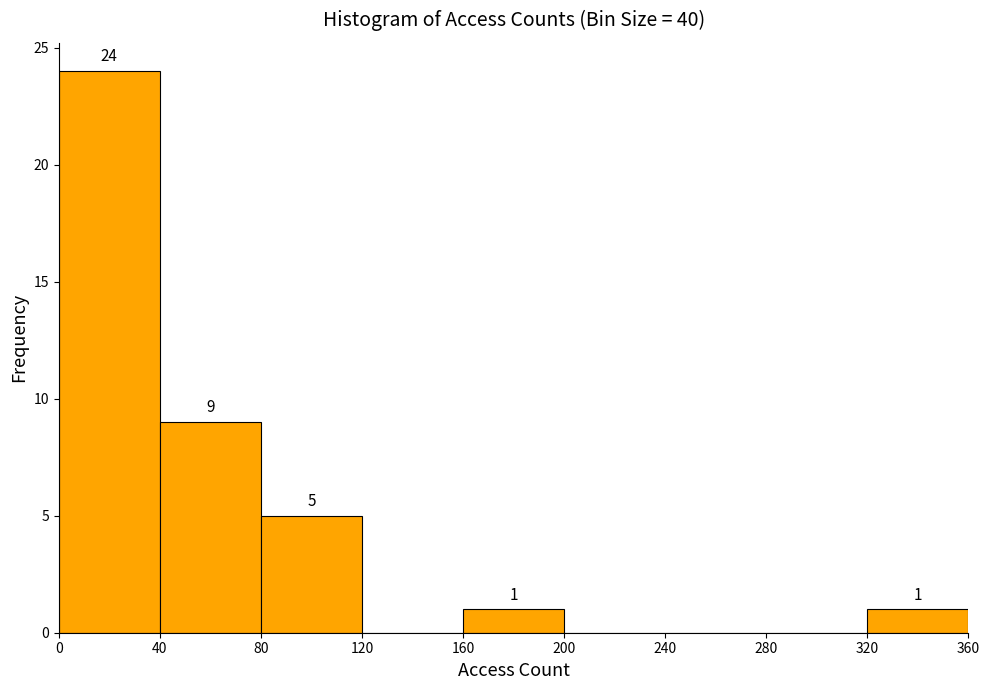

Over which range of the x-axis is the bar tallest?

0 to 40